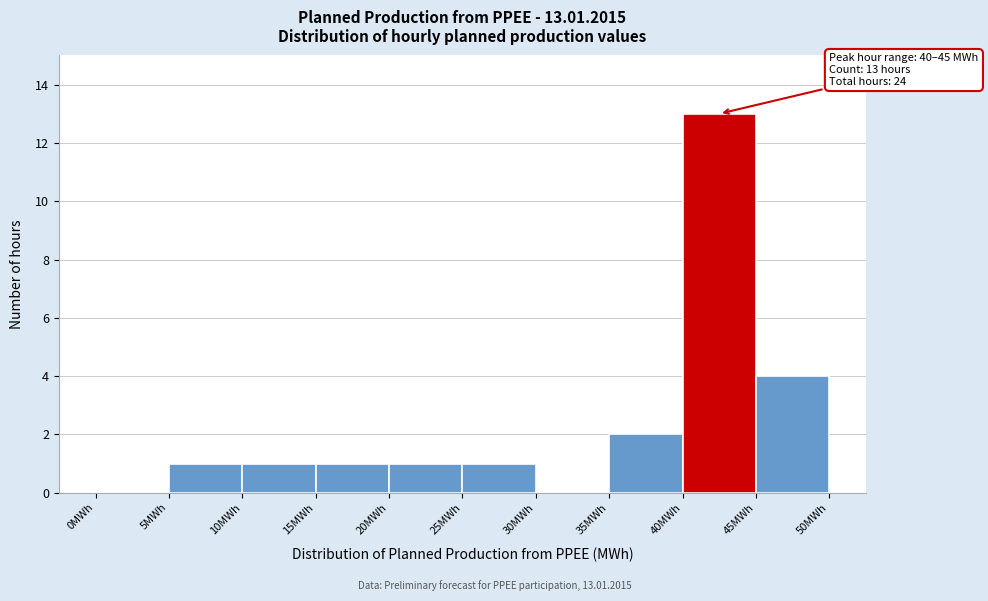

Which range on the x-axis has the tallest bar?

40 to 45